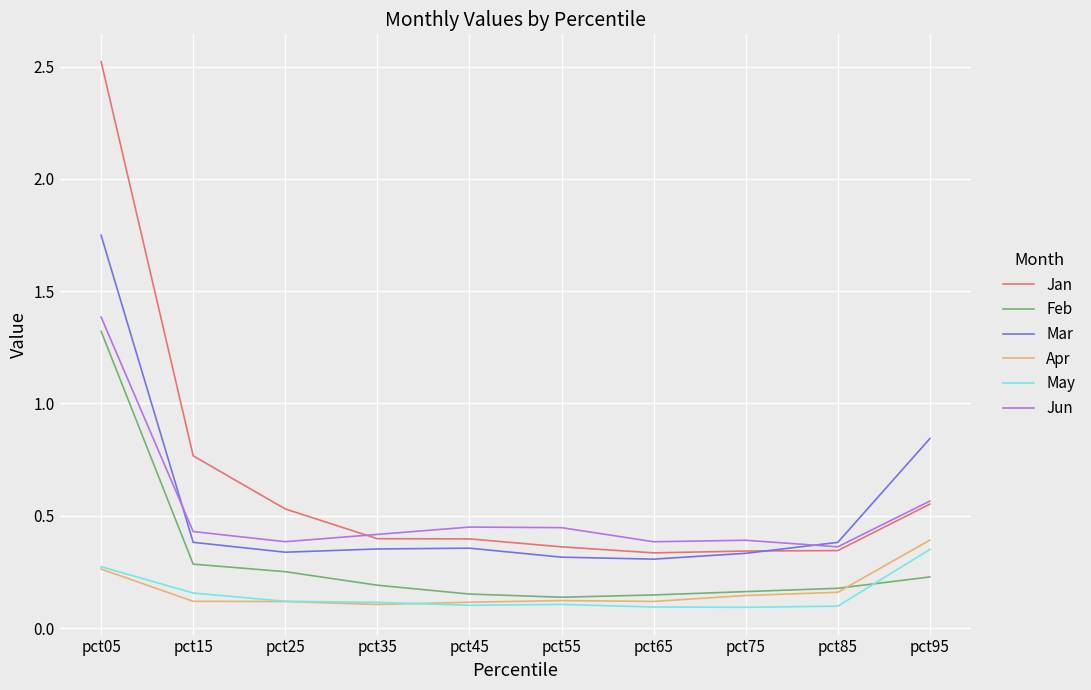

What are all the series names shown in the legend?

Jan, Feb, Mar, Apr, May, Jun